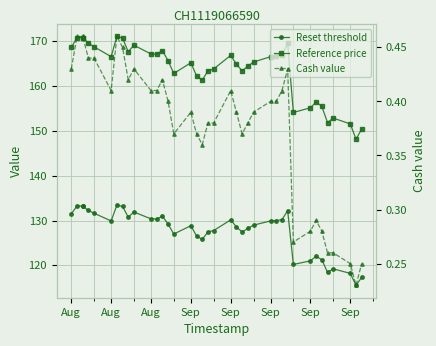

Is this an area chart (filled region under the line)?

No